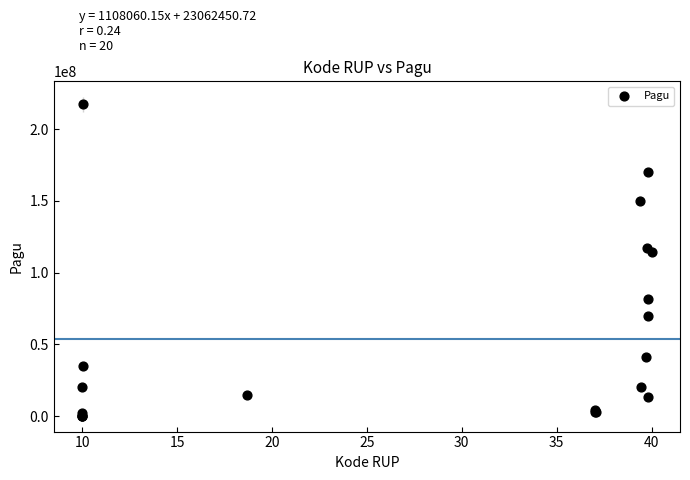

What Y value in the scatter plot is closest to 108800000?

114296000